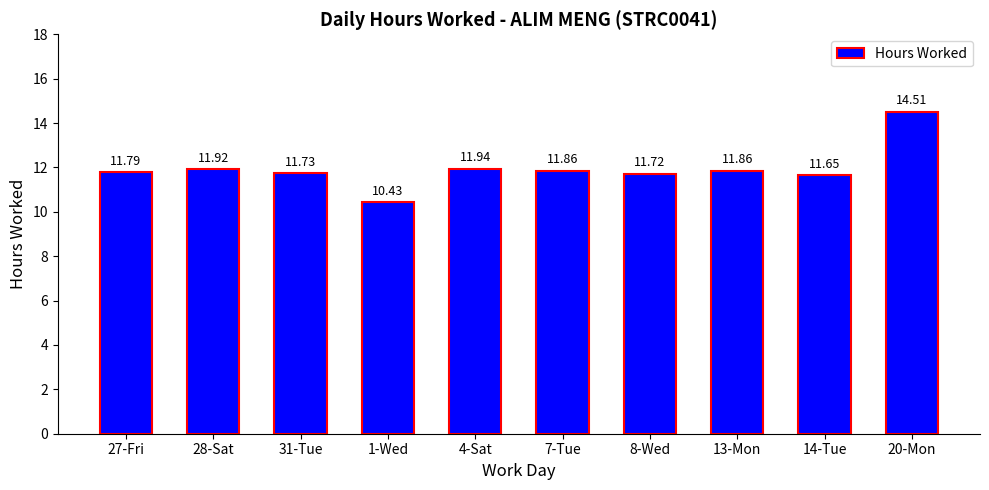

True or false: the data shows 5.6 at 1-Wed.

False